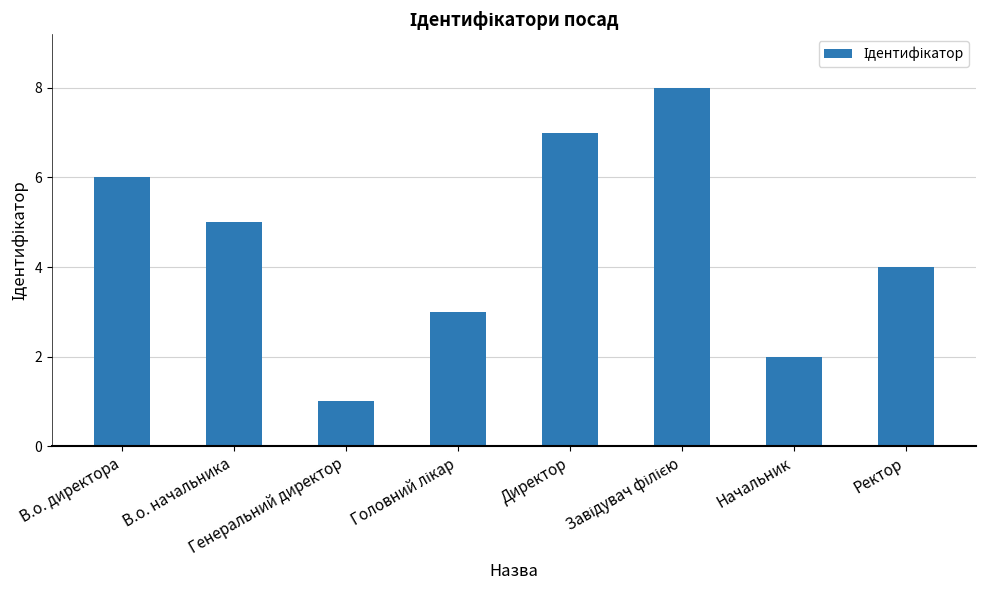

Reading left to right, what are all the values shown in this chart?

6	5	1	3	7	8	2	4